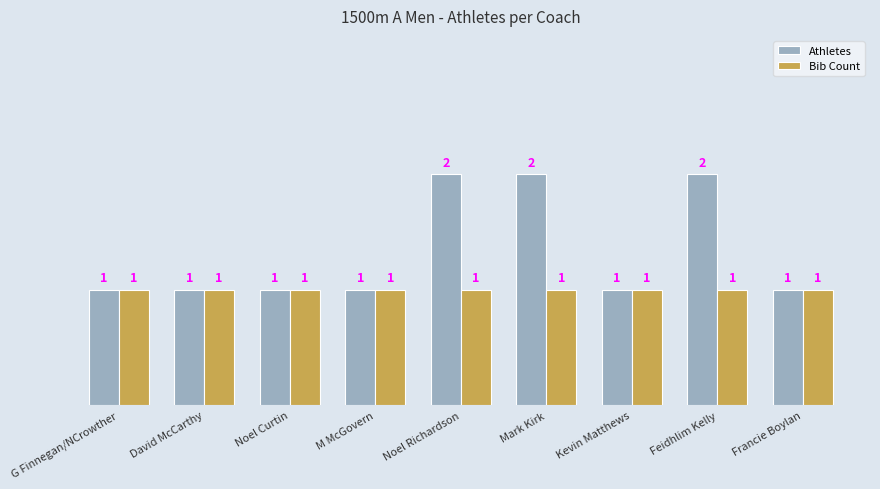

The Athletes series shows 4 at Feidhlim Kelly. True or false?

False